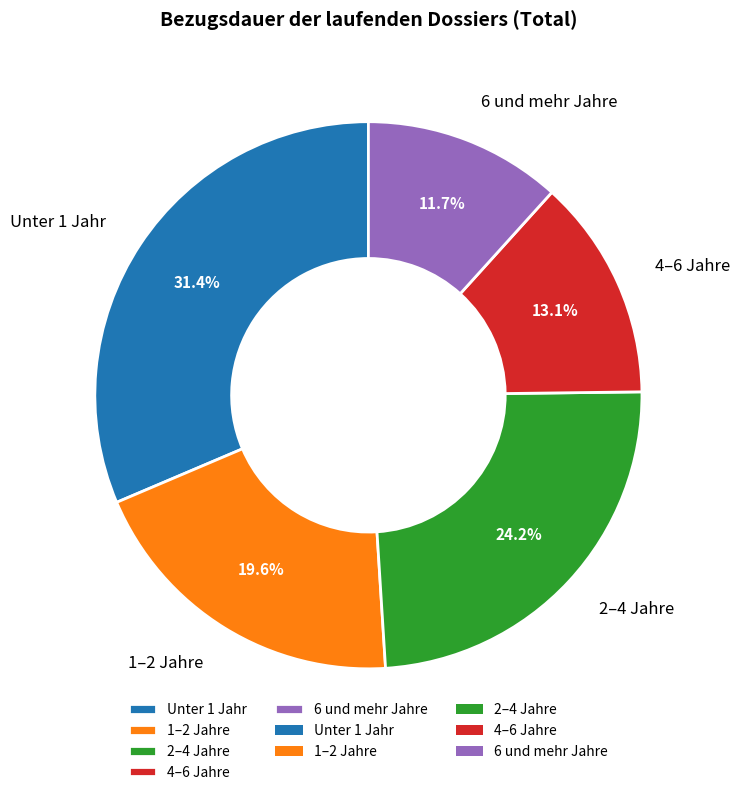

What is the ratio of the value at 2–4 Jahre to the value at 6 und mehr Jahre?

2.1